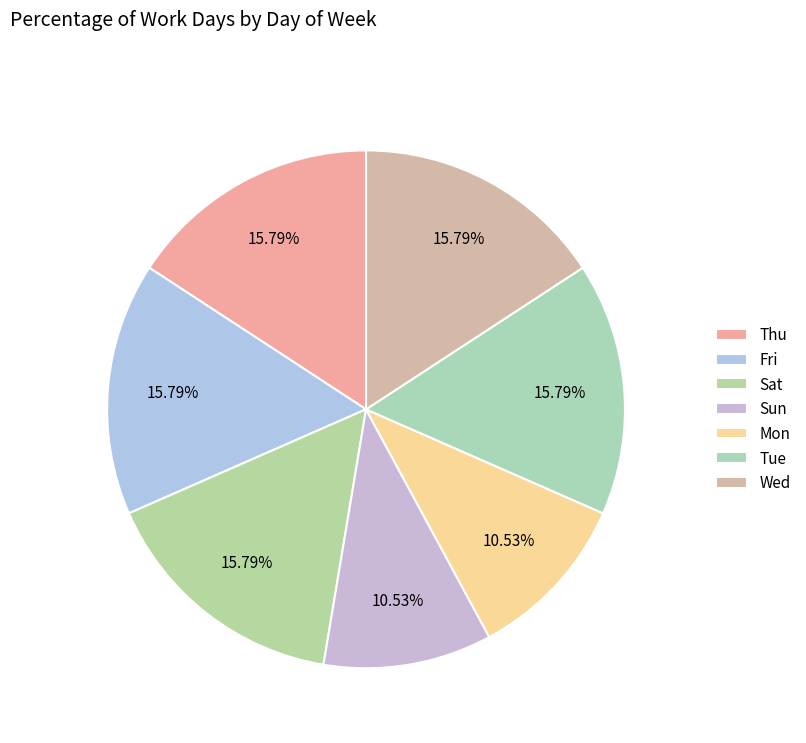

Do Wed and Mon together represent more than half of the pie?

No